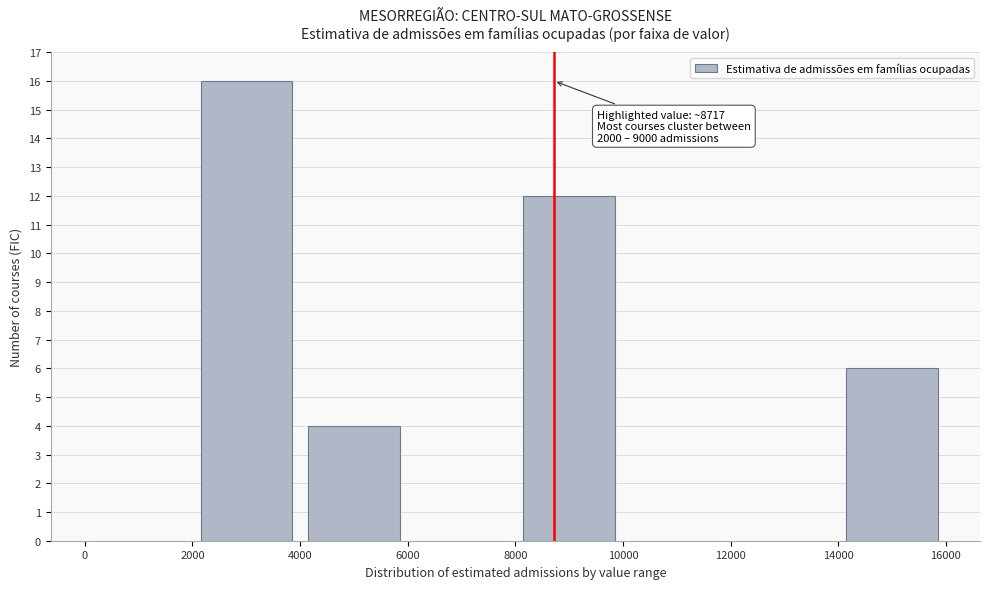

Over which range of the x-axis is the bar tallest?

2000 to 4000